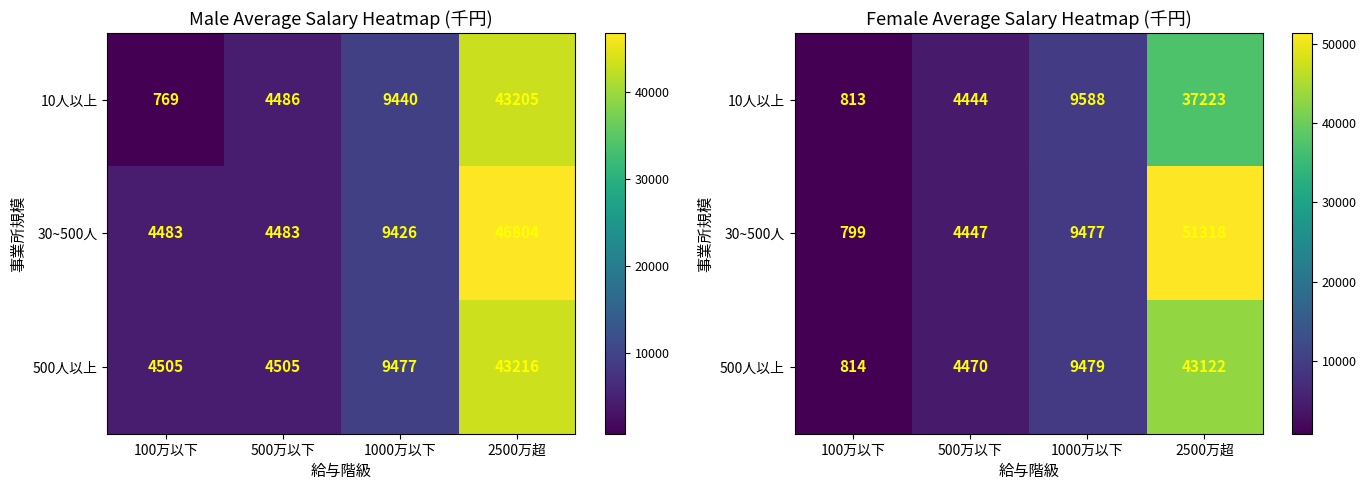

Rank the series by their maximum value, from highest to lowest.

30~500人, 500人以上, 10人以上